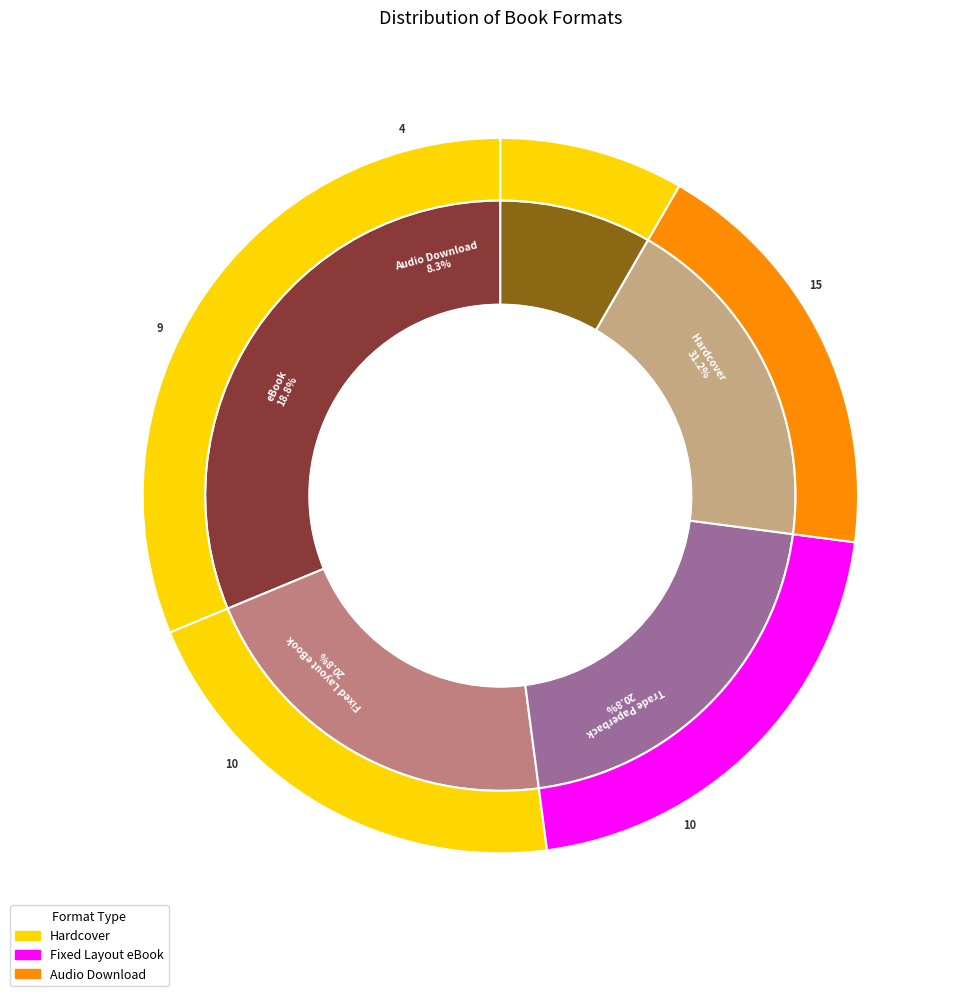

To the nearest percent, what percentage of the pie is Fixed Layout eBook?

21%